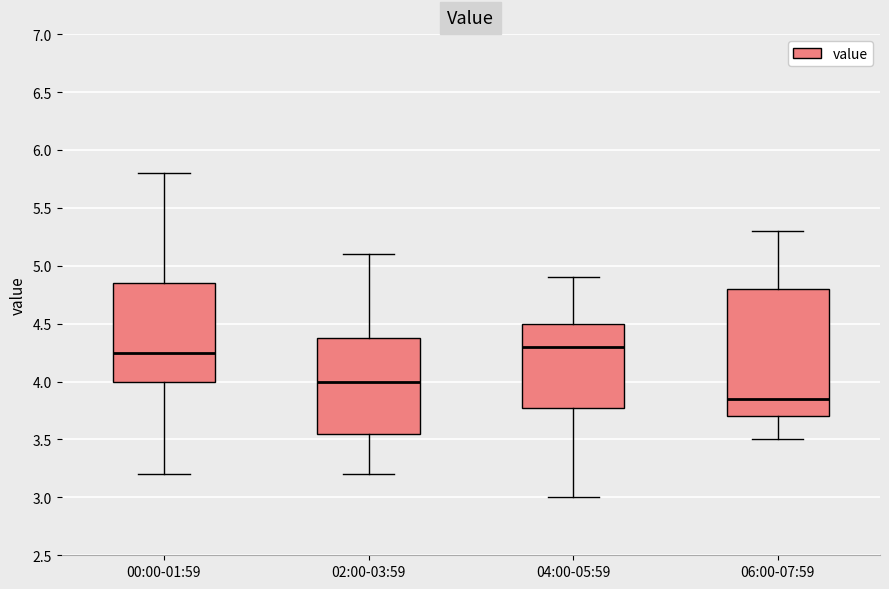

Comparing the boxes themselves (not the whiskers), which one is the tallest?

06:00-07:59